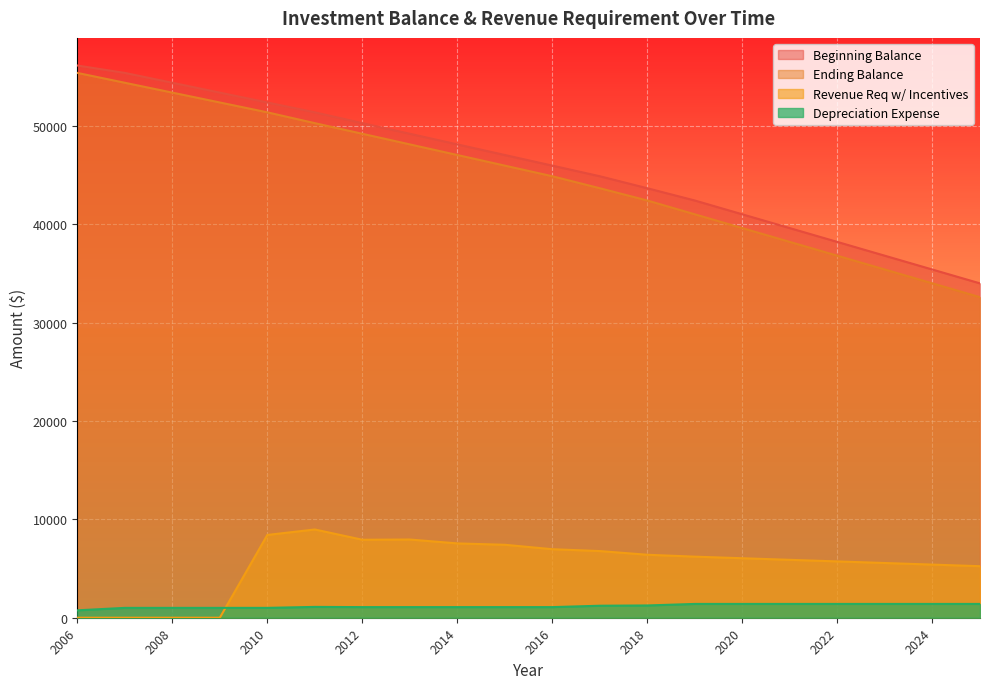

Which series changed the most between 2016 and 2024?

Ending Balance